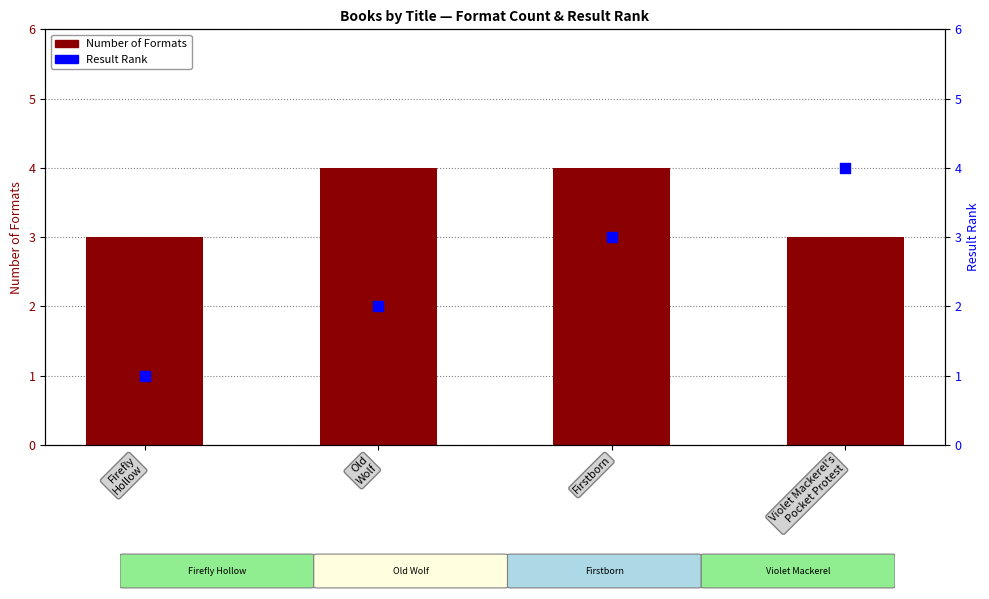

Which series has the widest spread of Y values?

Result Rank